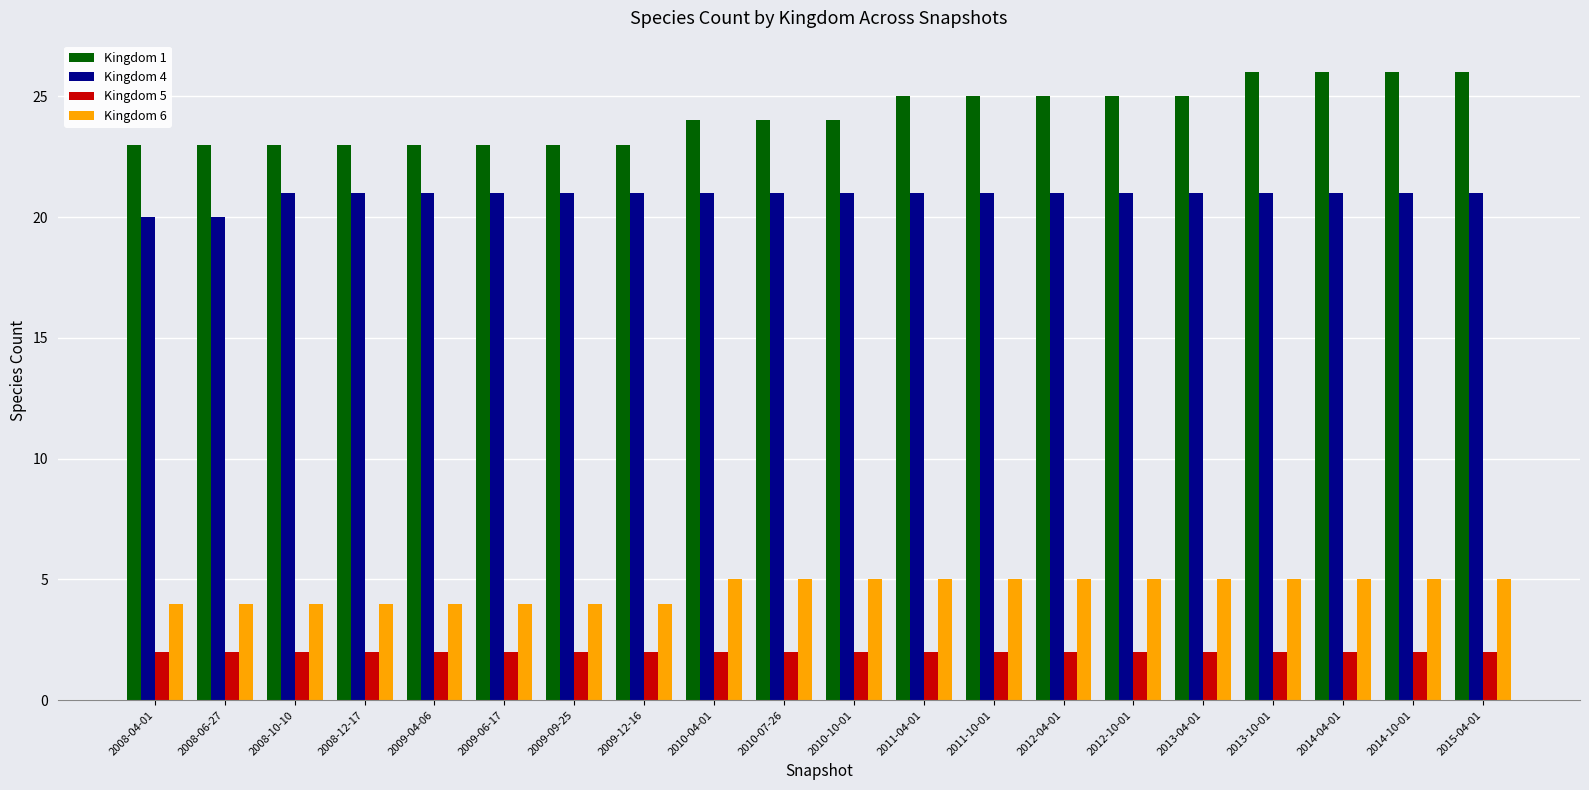

What is the difference between the maximum and second lowest values in the Kingdom 6 series?

1